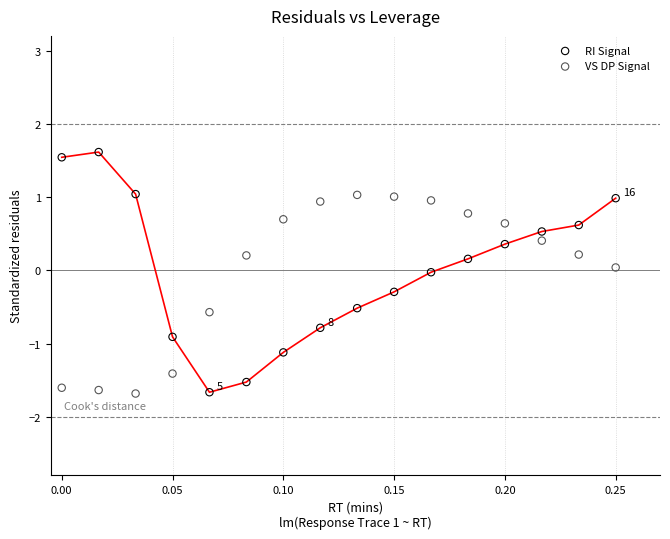

Across all data points, what is the range of Y values (max minus min)?

3.3